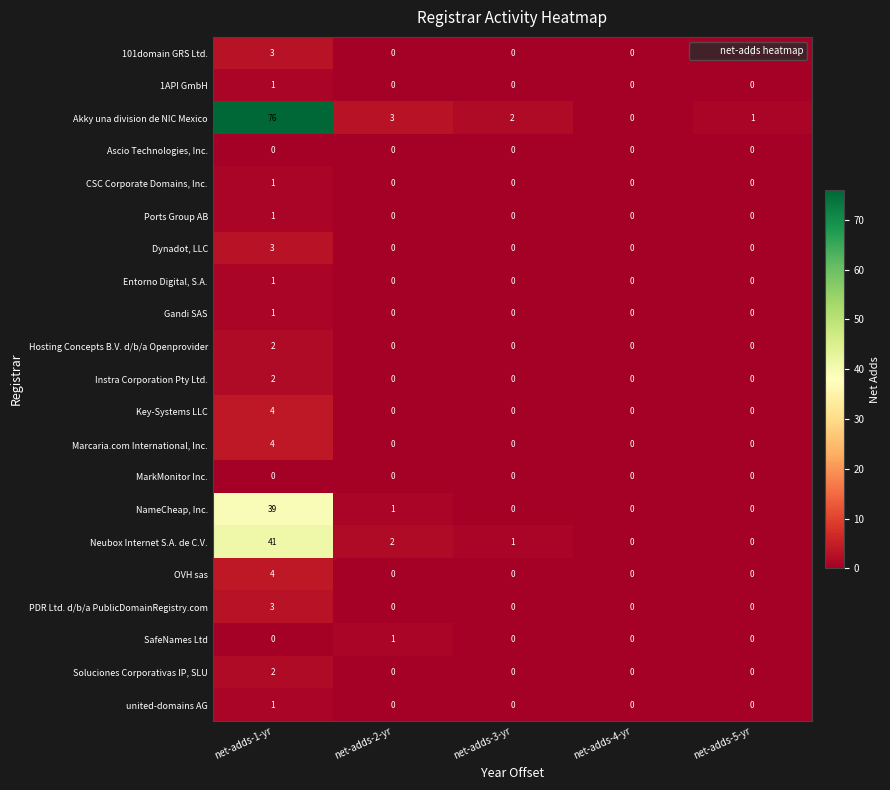

At which label is Akky una division de NIC Mexico closest to 38?

net-adds-2-yr